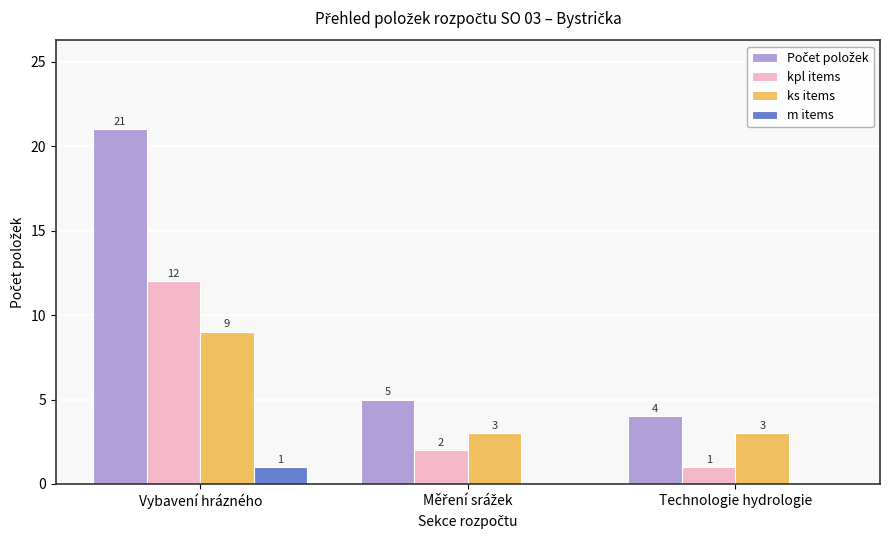

Read the kpl items value at Vybavení hrázného, to the nearest 10.

10